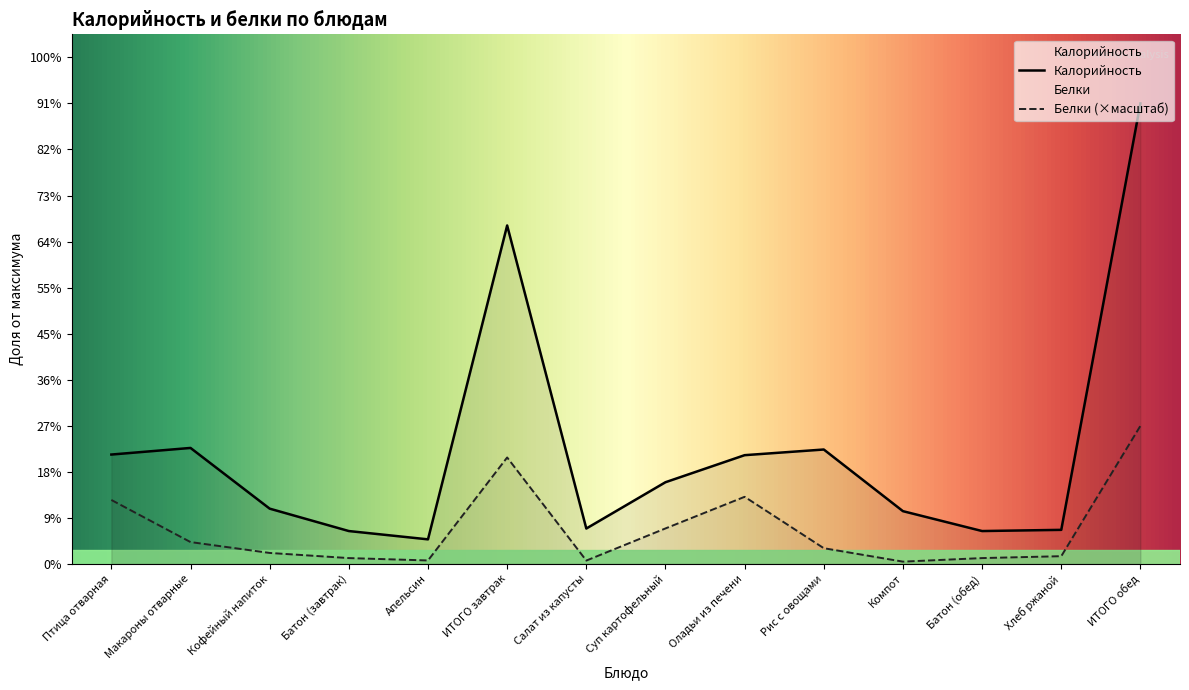

True or false: Калорийность and Белки intersect in this chart.

False